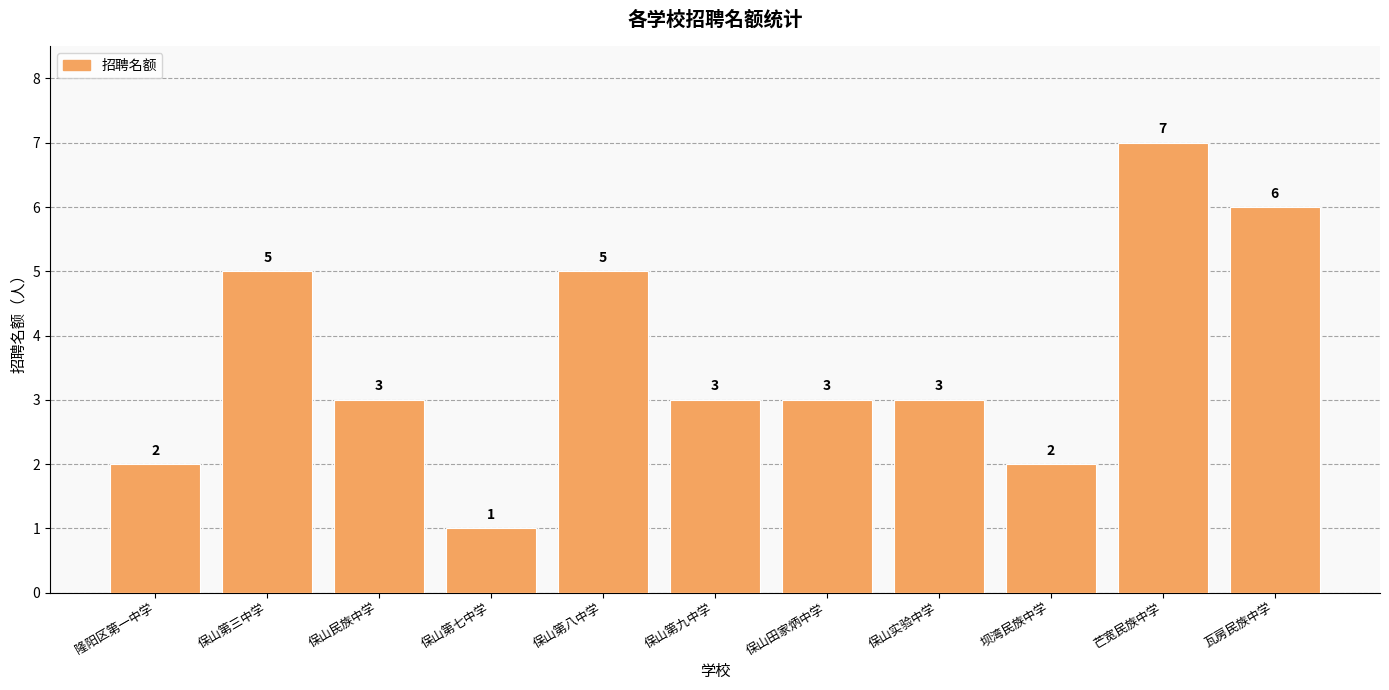

Approximately how many times larger is the value at 保山第八中学 compared to 保山实验中学?

1.7